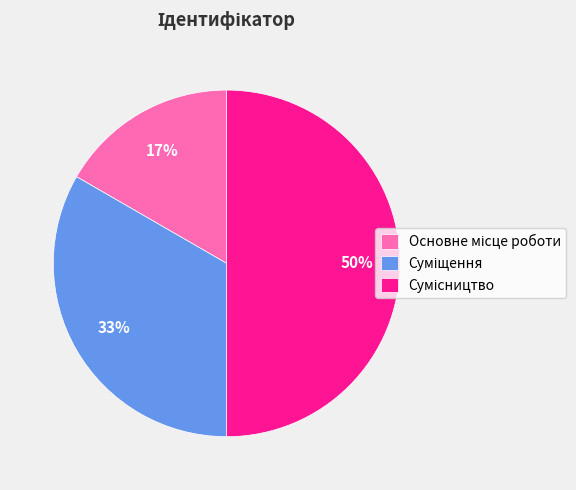

To the nearest percent, what is the difference between the largest and smallest slice percentages?

33%